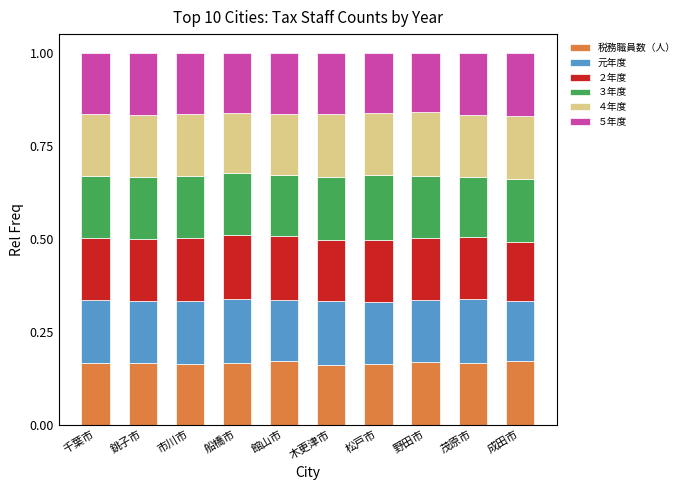

What is the total value across all series at 木更津市?

1.0